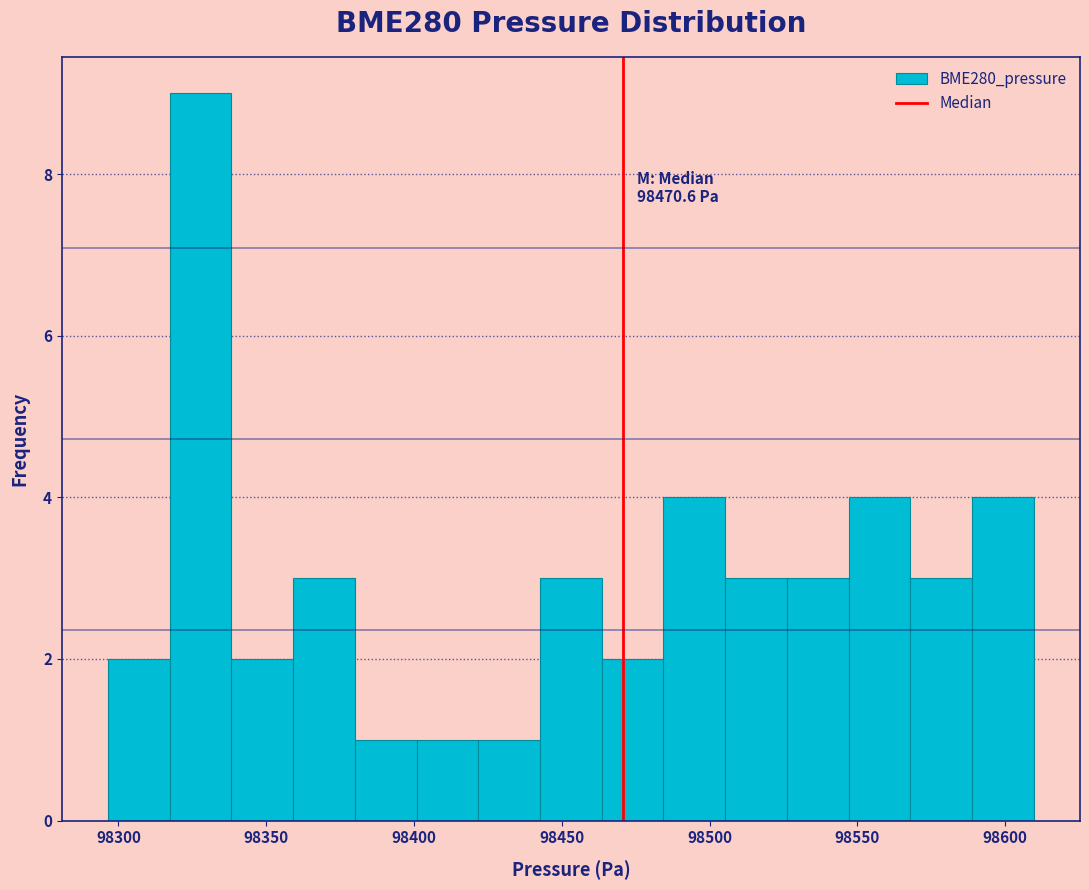

Over which range of the x-axis is the bar tallest?

98315 to 98340